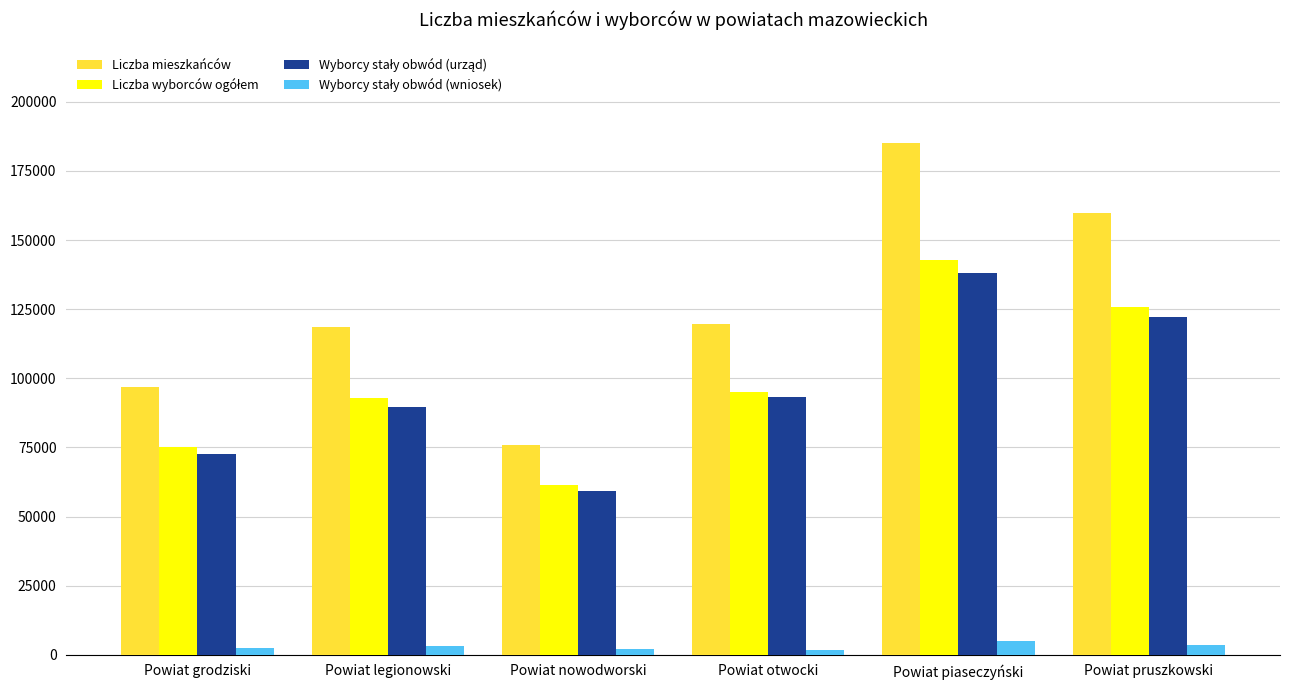

What is the difference between the highest and lowest values at Powiat legionowski?

115174